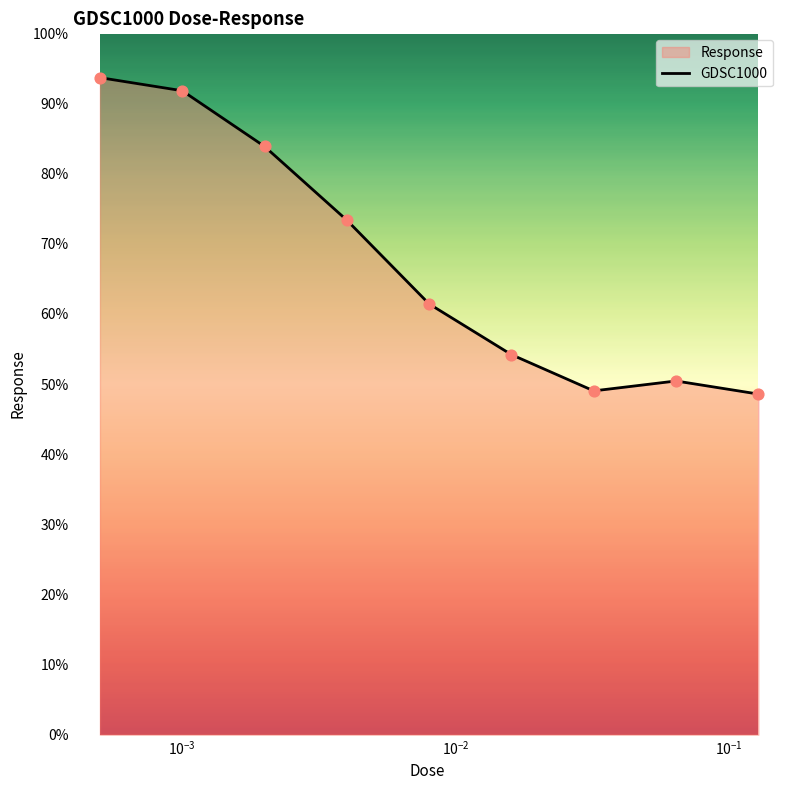

What is the smallest value displayed?

48.6